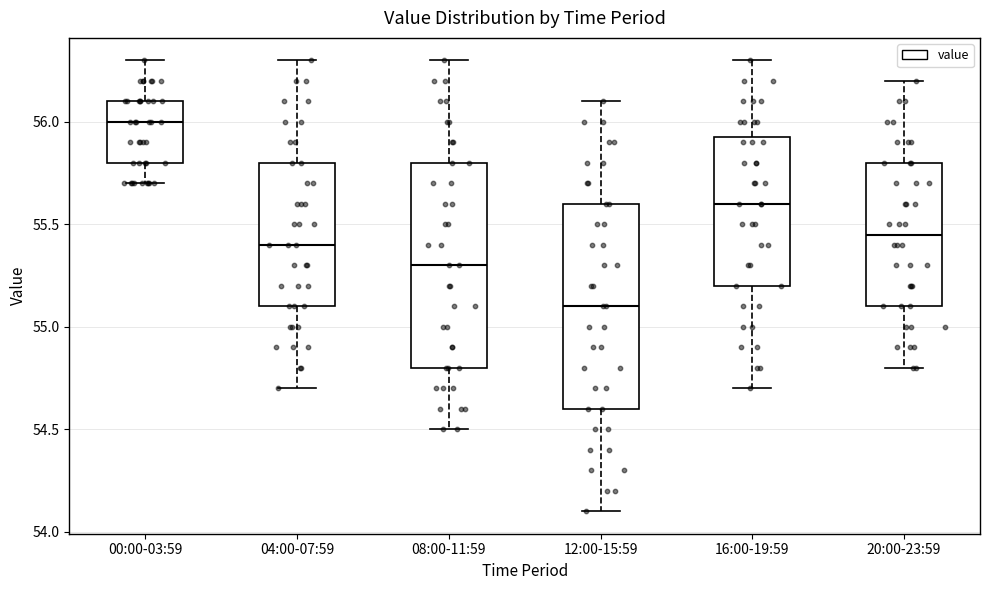

Reading left to right, transcribe this box plot: for each box, give where its median line is, the range the box spans, and where its two whiskers end, as read against the y-axis. The values are not printed on the chart, so give them approximately, as read against the axis.

00:00-03:59: median 56.00, box 55.80 to 56.10, whiskers 55.70 to 56.30
04:00-07:59: median 55.40, box 55.10 to 55.80, whiskers 54.70 to 56.30
08:00-11:59: median 55.30, box 54.80 to 55.80, whiskers 54.50 to 56.30
12:00-15:59: median 55.10, box 54.60 to 55.60, whiskers 54.10 to 56.10
16:00-19:59: median 55.60, box 55.20 to 55.95, whiskers 54.70 to 56.30
20:00-23:59: median 55.45, box 55.10 to 55.80, whiskers 54.80 to 56.20